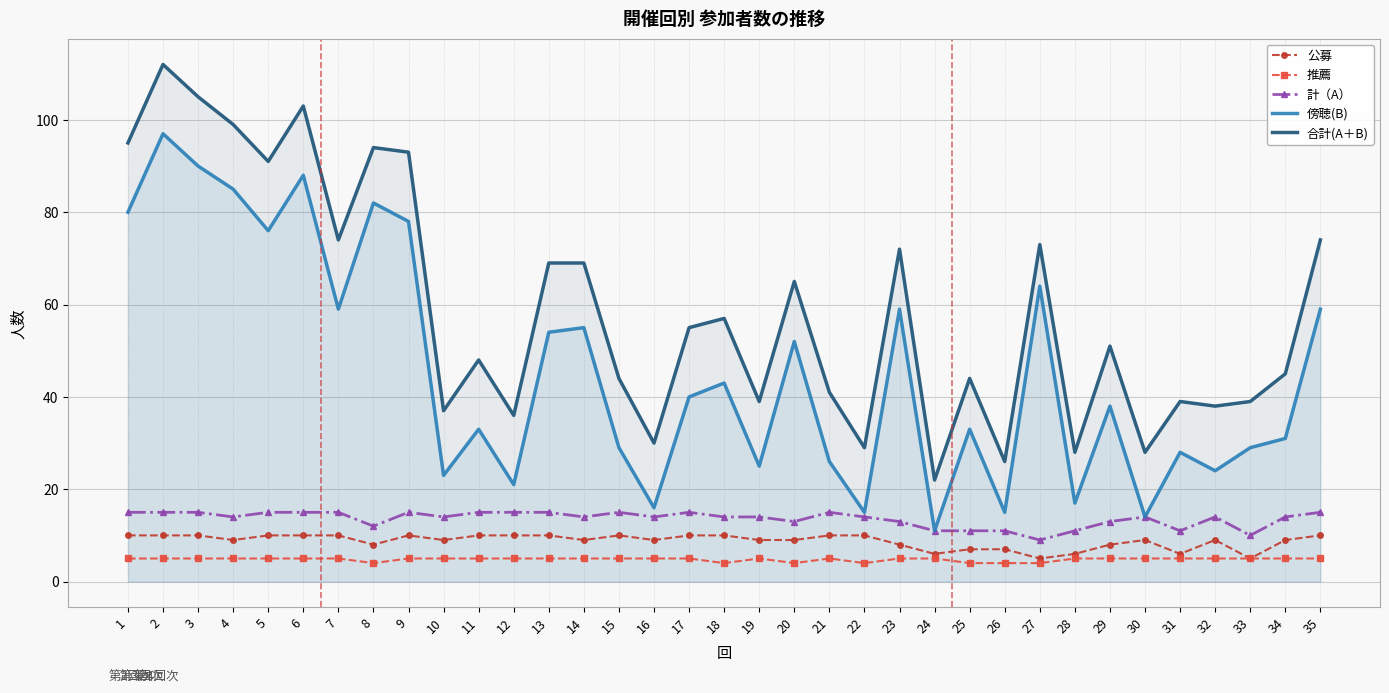

Rank the series by their maximum value, from highest to lowest.

合計(A＋B), 傍聴(B), 計（A）, 公募, 推薦